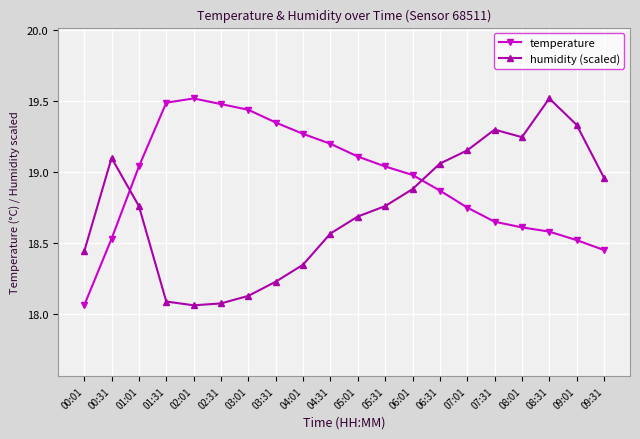

The humidity (scaled) series shows 18.7 at 05:01. True or false?

True